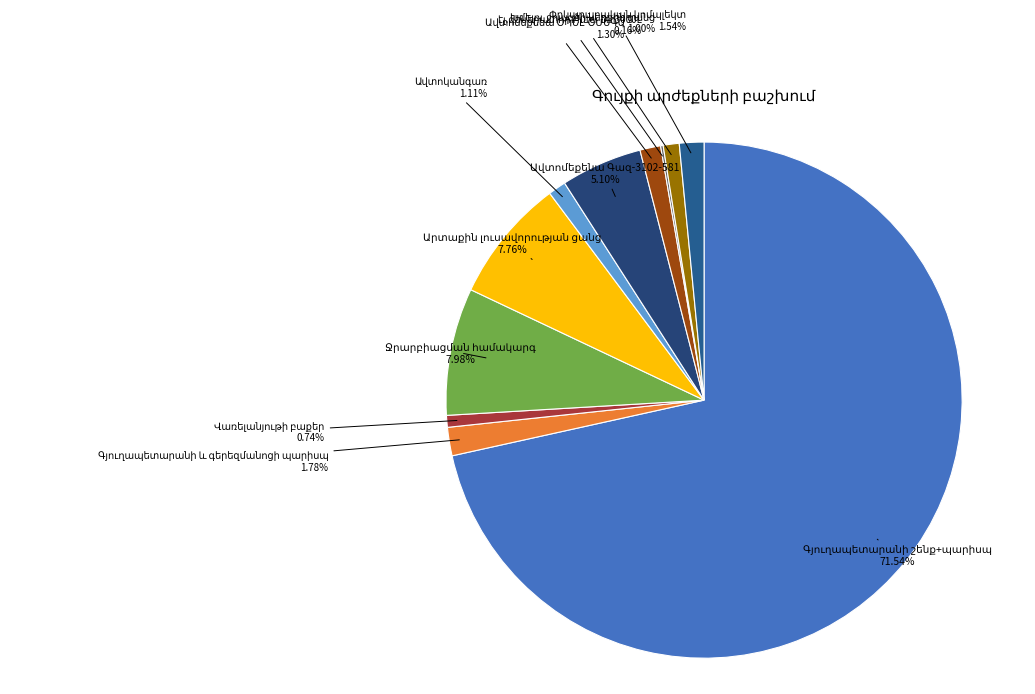

Combined, do Ավտոկանգառ and Ավտոմեքենա ՕՊԵԼ-ՕՄԵԳԱ account for over 50%?

No